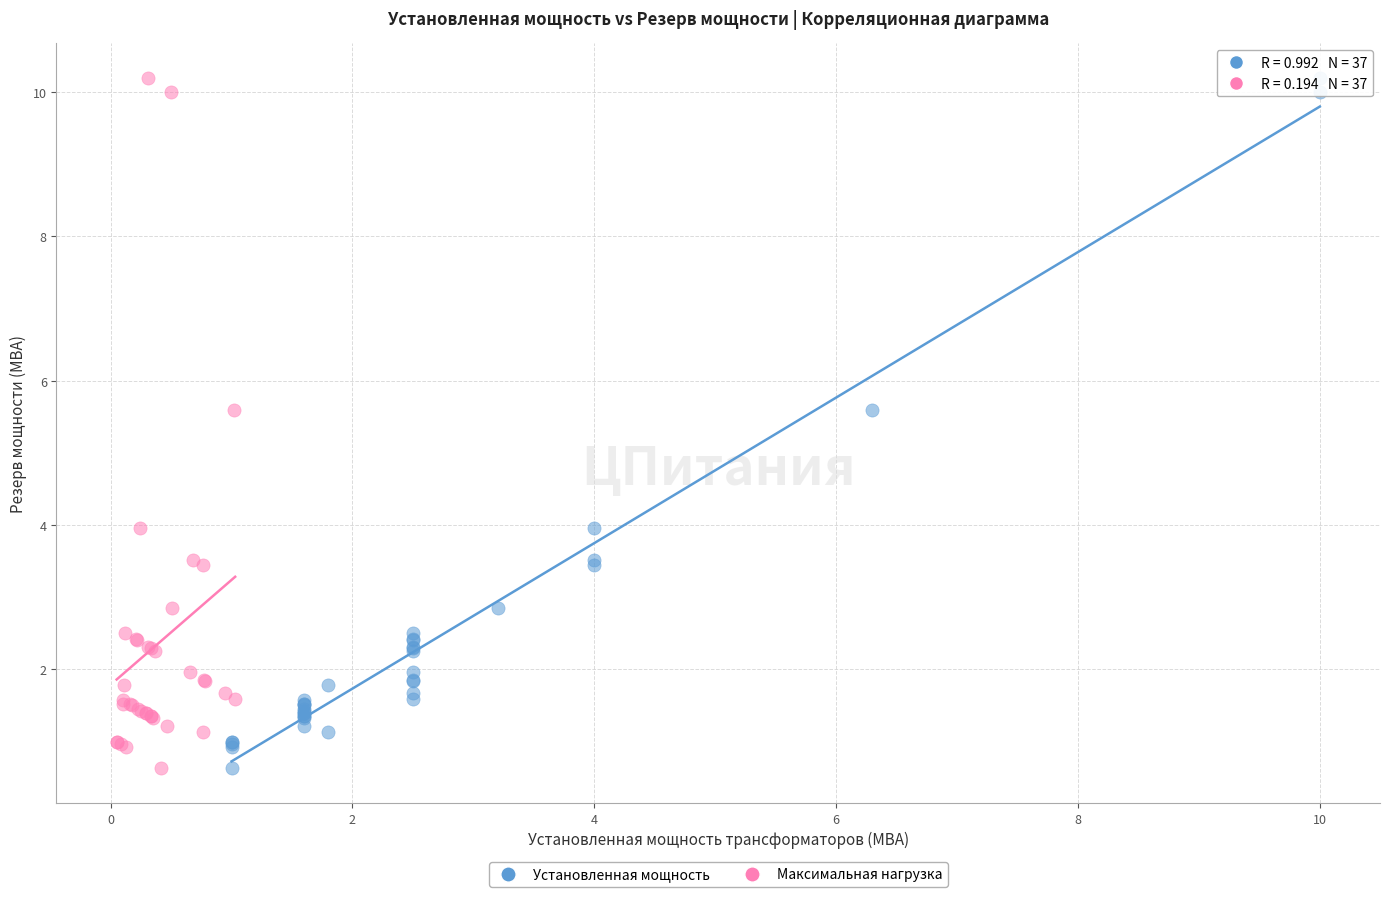

What are all the series names shown in the legend?

Установленная мощность, Максимальная нагрузка